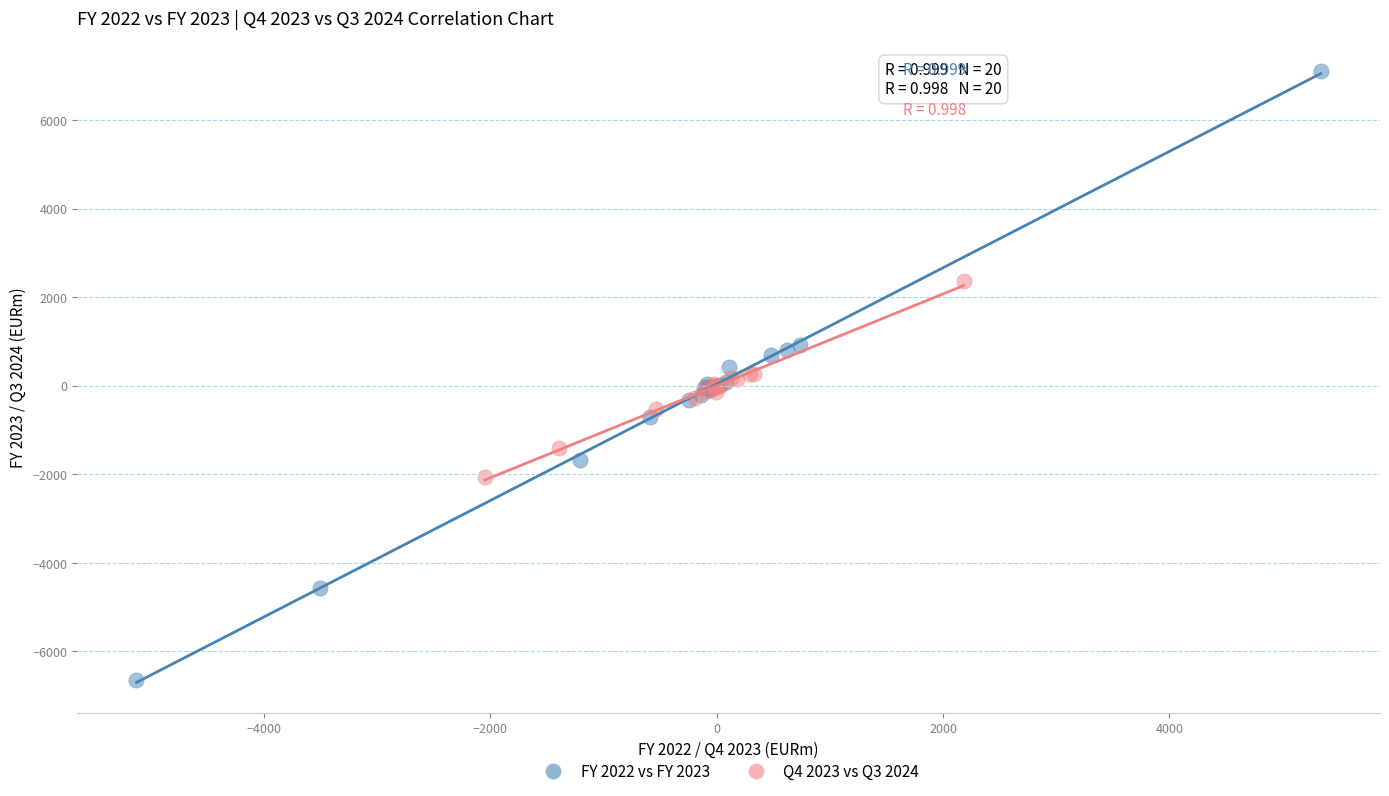

Which series reaches the maximum Y coordinate?

FY 2022 vs FY 2023